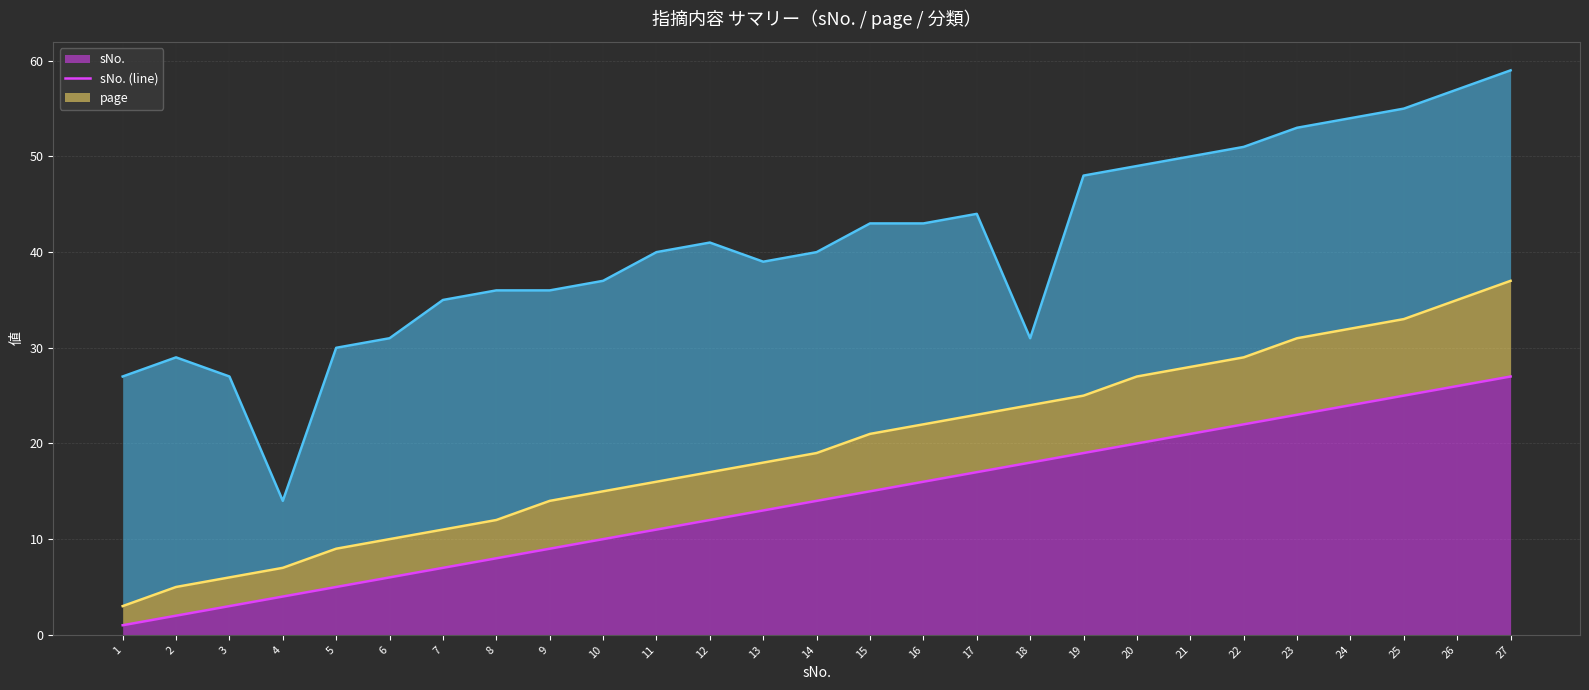

Rank the series by their maximum value, from highest to lowest.

分類 (line), page (line), sNo. (line)